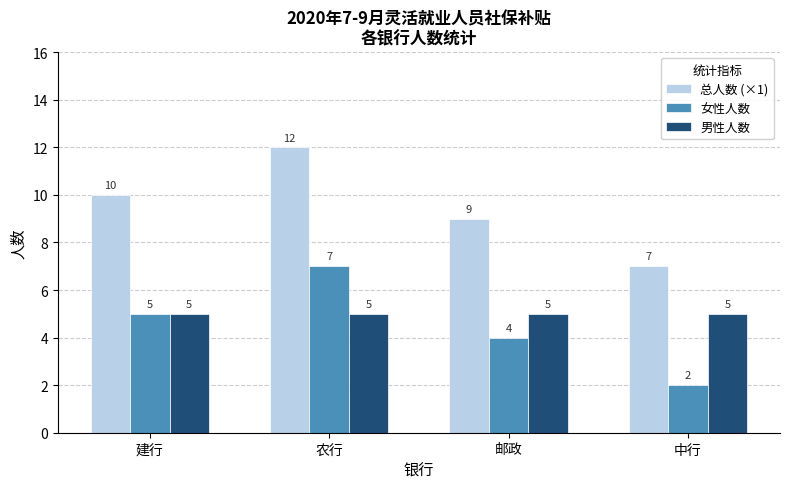

Rank the series by their maximum value, from lowest to highest.

男性人数, 女性人数, 总人数 (×1)